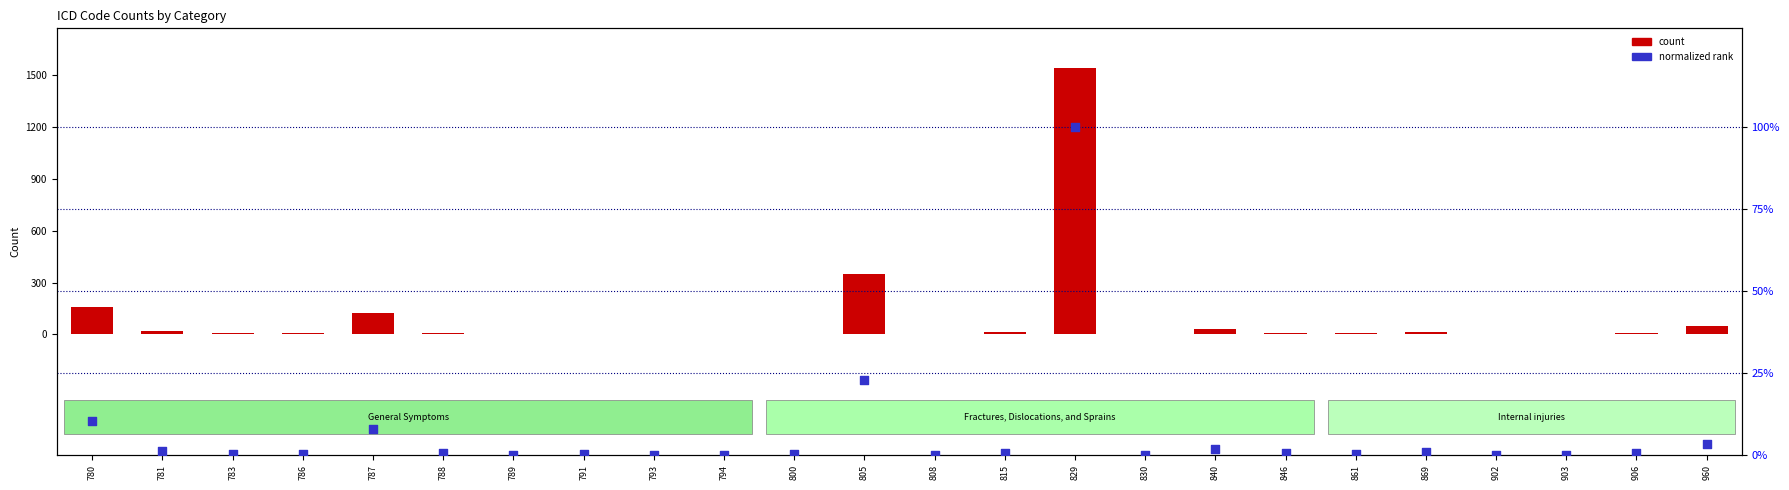

Which series has the widest spread of Y values?

count